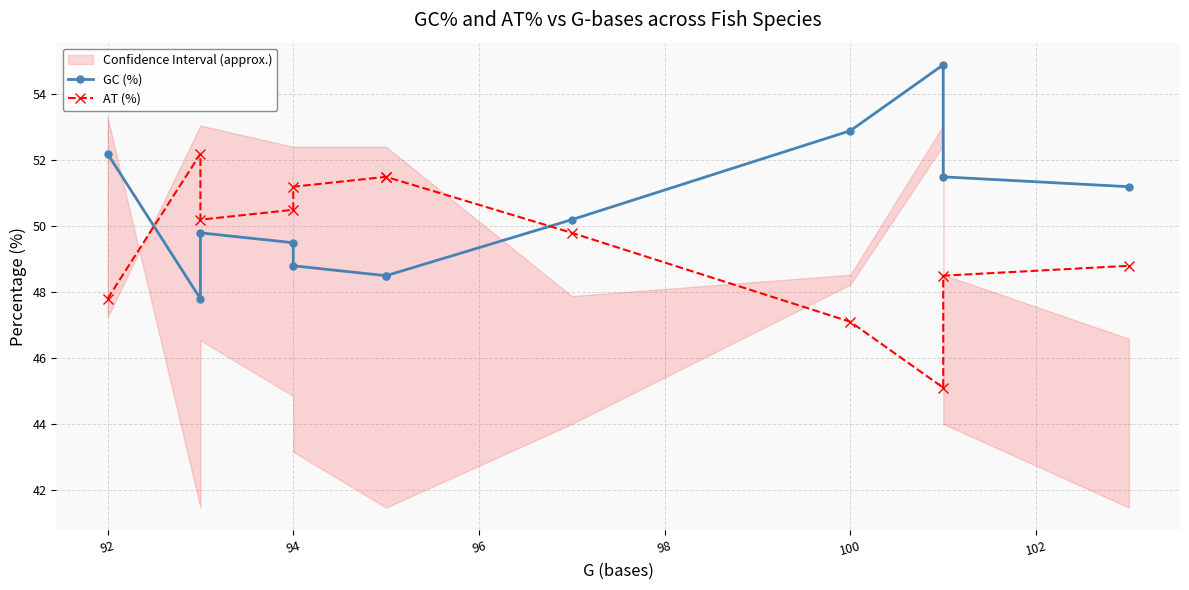

List the series in order of their peak value, lowest first.

AT (%), GC (%)